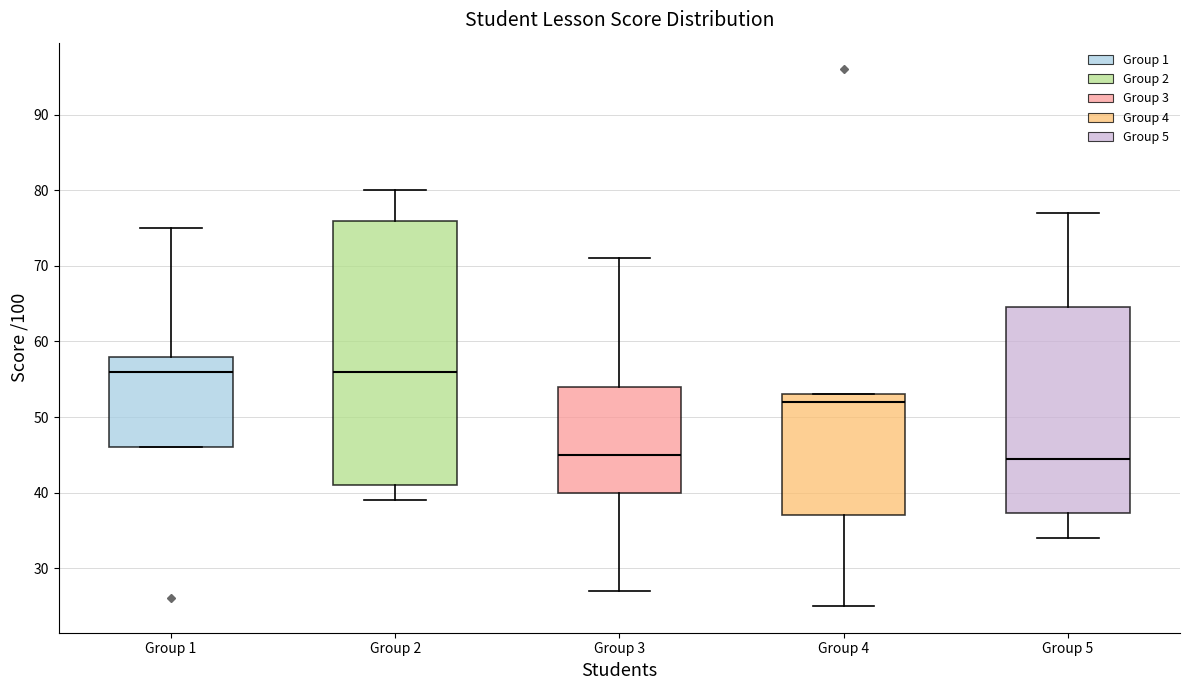

Reading left to right, transcribe this box plot: for each box, give where its median line is, the range the box spans, and where its two whiskers end, as read against the y-axis. The values are not printed on the chart, so give them approximately, as read against the axis.

Group 1: median 56, box 46 to 58, whiskers 46 to 75
Group 2: median 56, box 41 to 76, whiskers 39 to 80
Group 3: median 45, box 40 to 54, whiskers 27 to 71
Group 4: median 52, box 37 to 53, whiskers 25 to 53
Group 5: median 45, box 37 to 65, whiskers 34 to 77